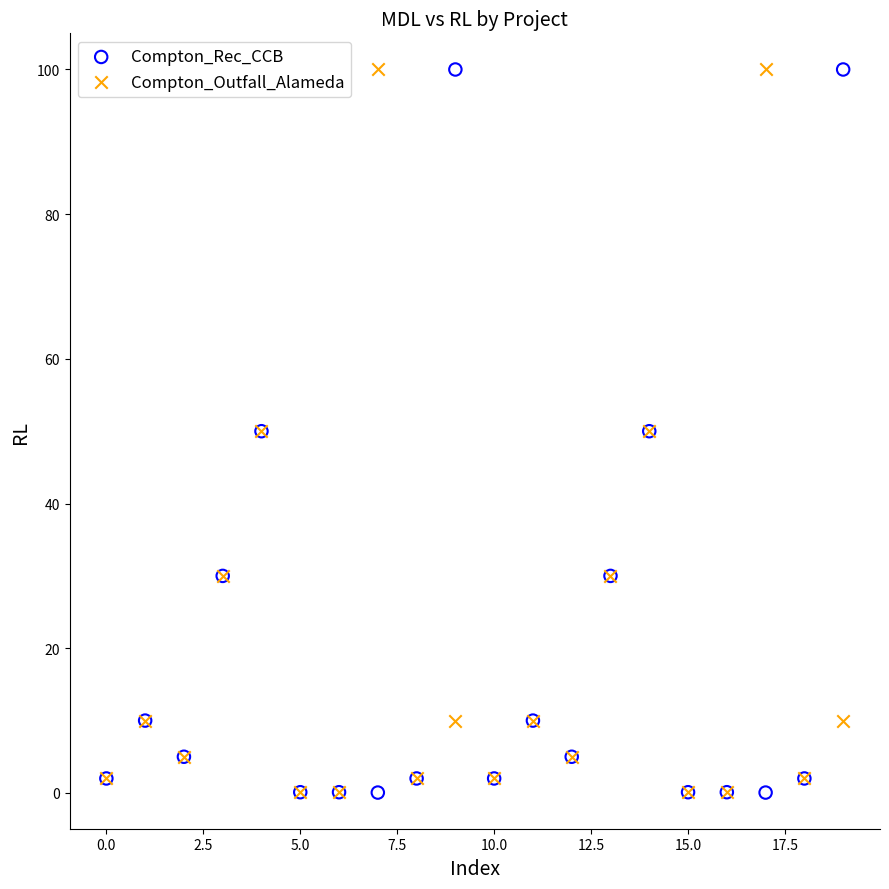

What are all the series names shown in the legend?

Compton_Rec_CCB, Compton_Outfall_Alameda